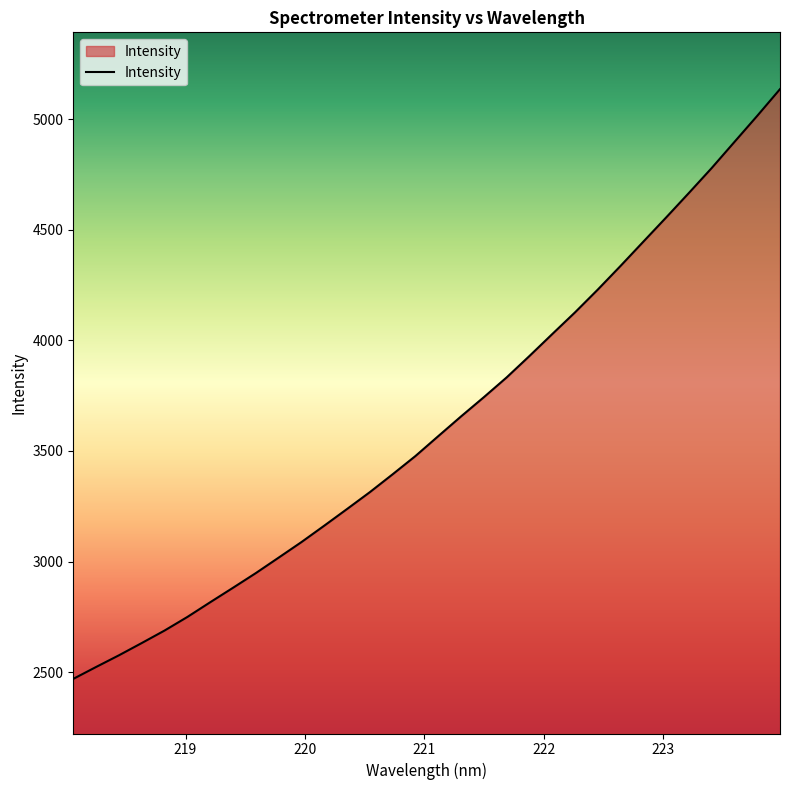

Reading left to right, list all the values displayed in this chart.

2469.5	2523.3	2576.1	2631.5	2688.1	2749.5	2816.0	2881.4	2947.8	3017.7	3088.0	3162.2	3237.5	3313.8	3394.6	3477.1	3566.9	3656.1	3743.0	3832.4	3929.2	4028.3	4126.5	4229.5	4336.7	4446.2	4555.5	4666.4	4779.0	4897.1	5015.0	5135.7